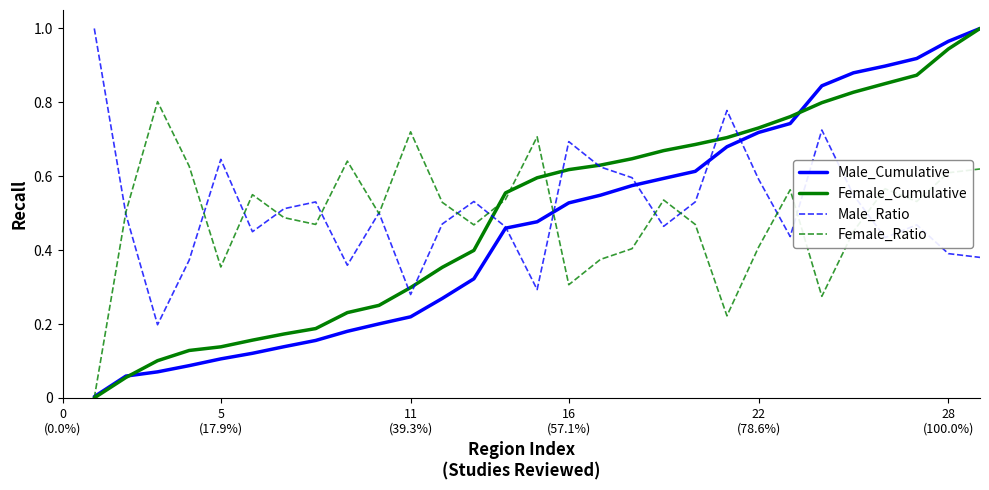

What are all the series names shown in the legend?

Male_Cumulative, Female_Cumulative, Male_Ratio, Female_Ratio